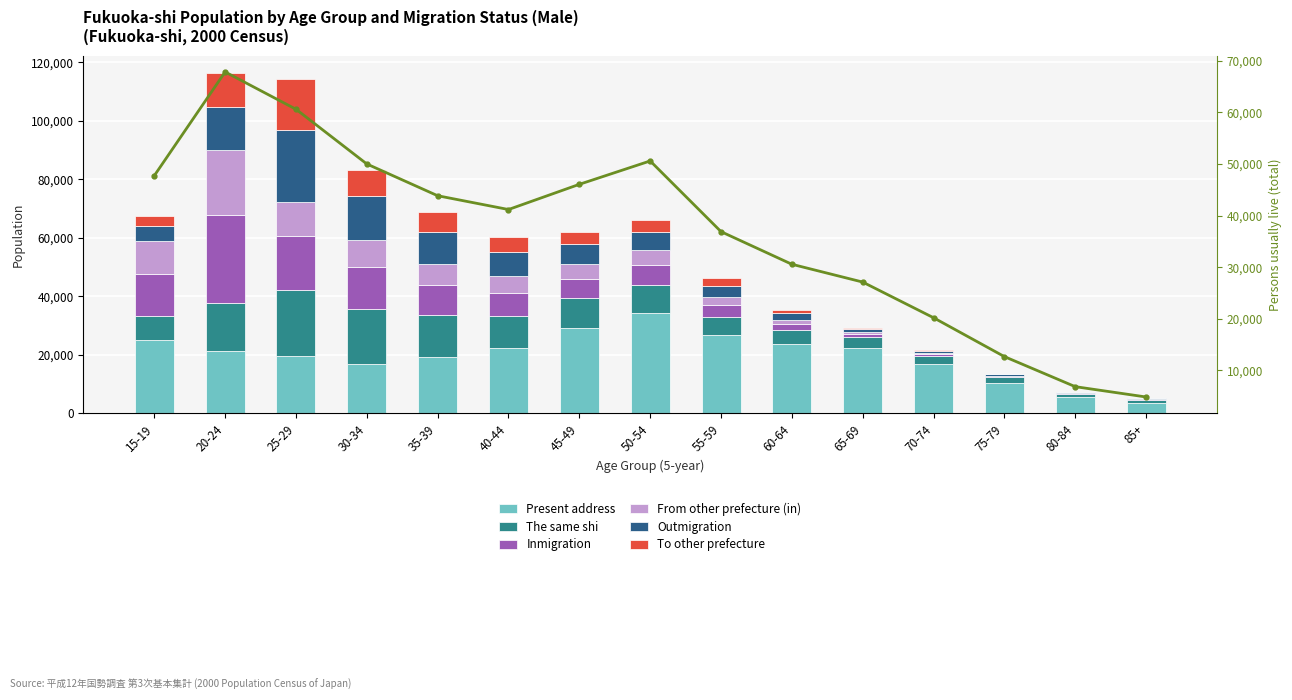

What is the sum of all The same shi values?

133078